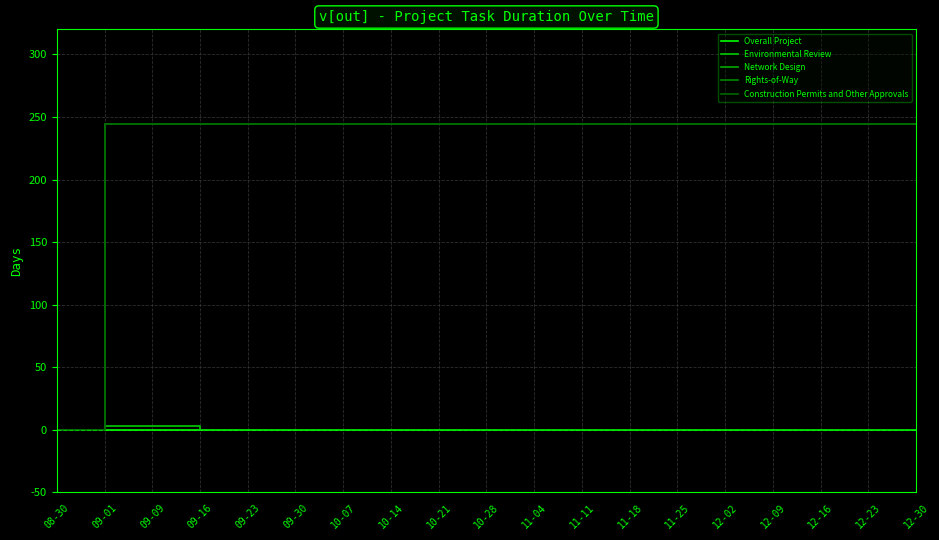

Which series has the largest range (max minus min)?

Network Design